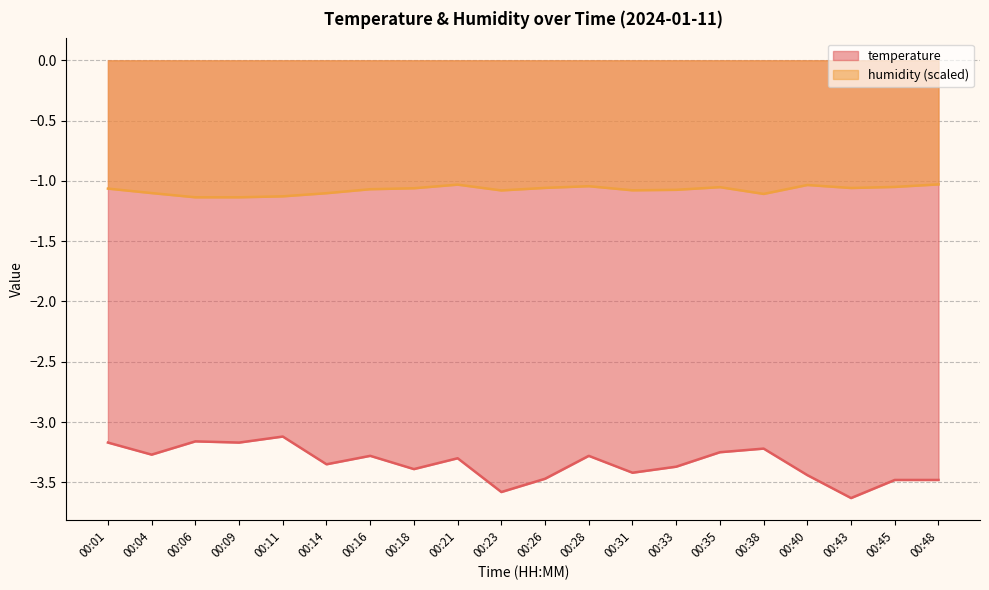

At 00:14, list the series in order from largest to smallest.

humidity (scaled), temperature